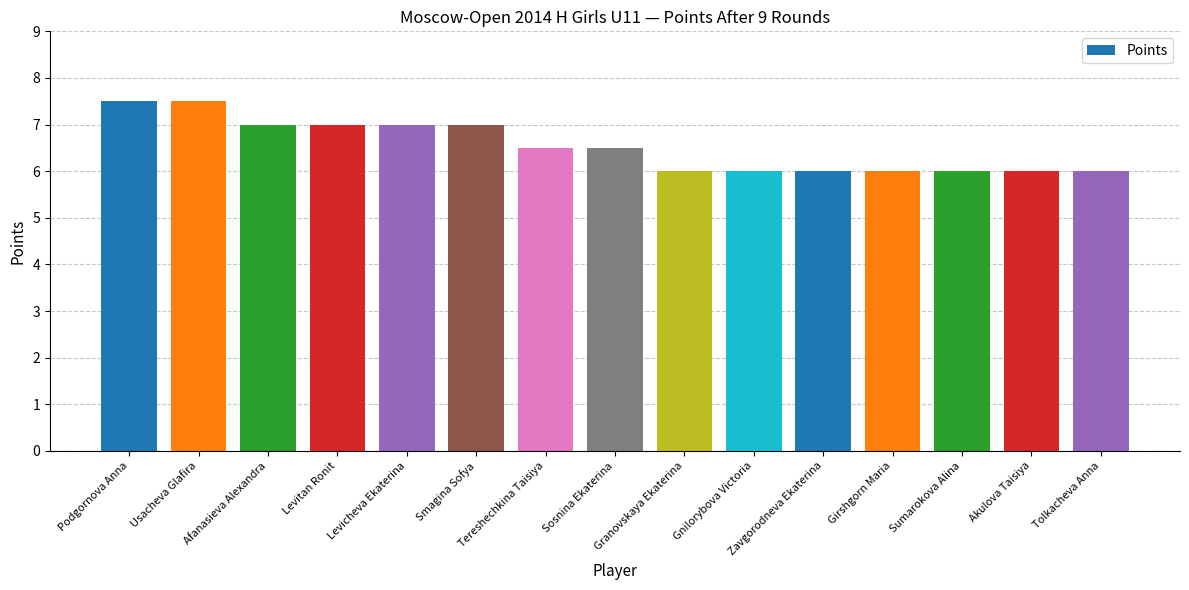

Count the number of categories in the chart.

15